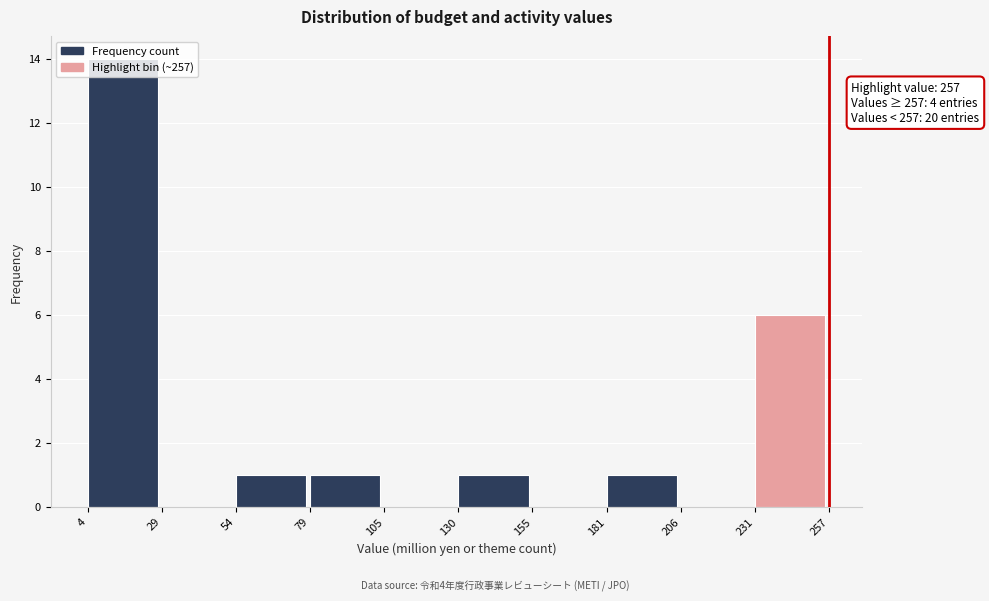

Over which range of the x-axis is the bar tallest?

4 to 29